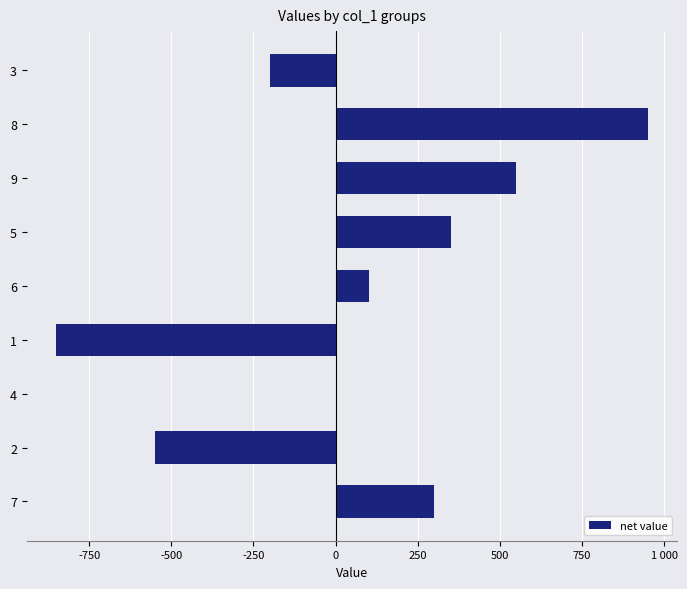

Are the bars horizontal?

Yes